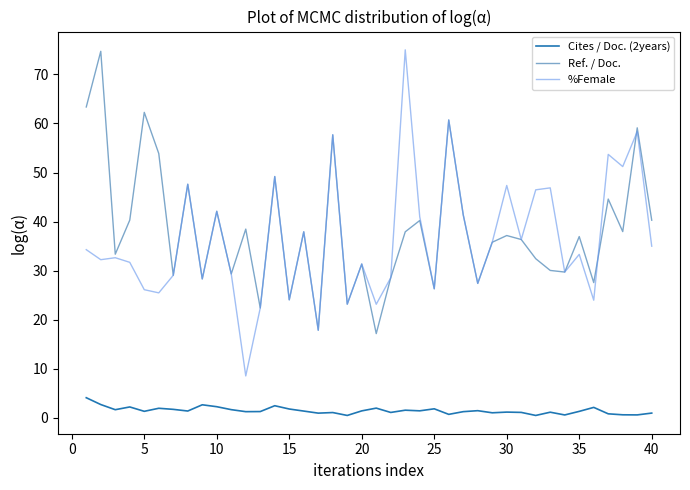

What is the maximum value for Cites / Doc. (2years)?

4.1